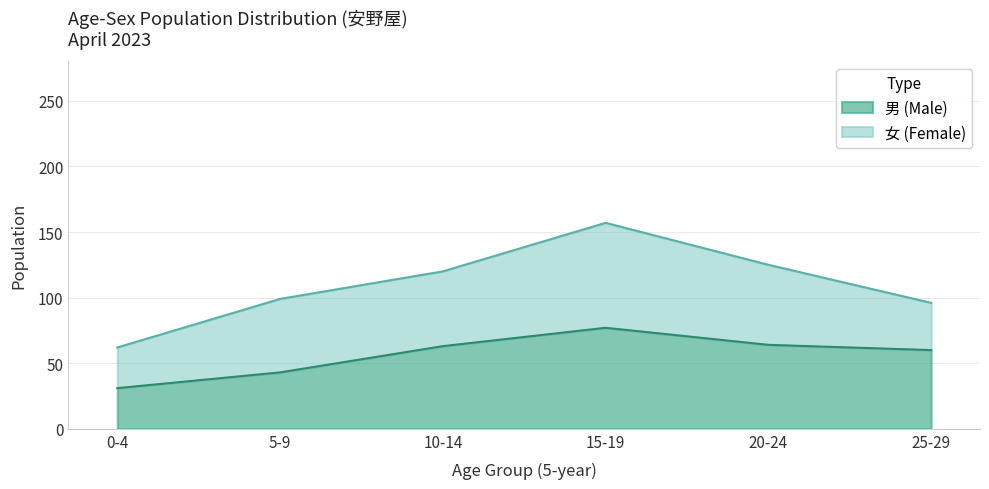

Does the chart have visible grid lines?

Yes